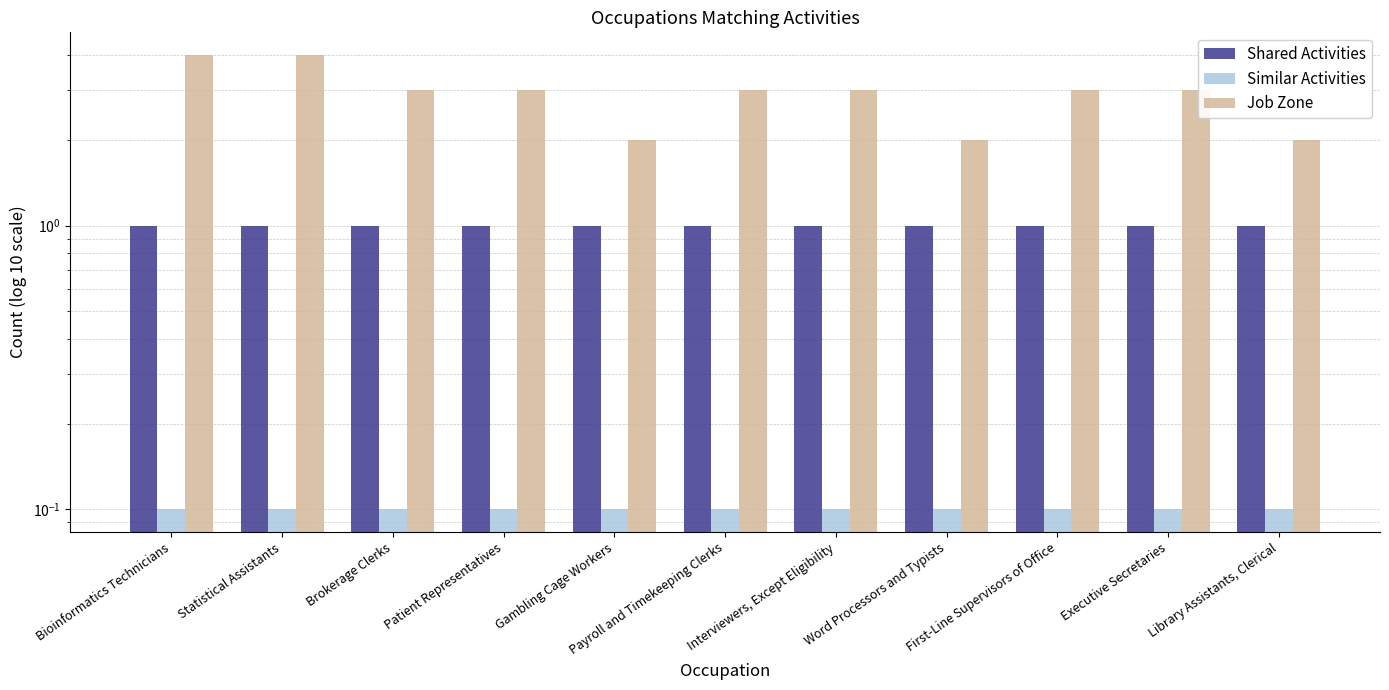

What is the minimum value for Job Zone?

2.0